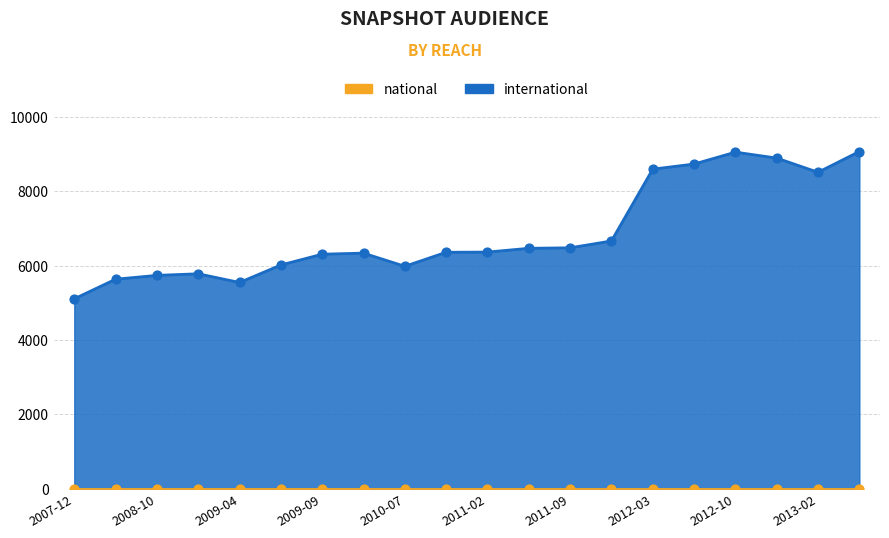

Approximately how many times larger is the value at 2011-06 compared to 2012-01?

1.0